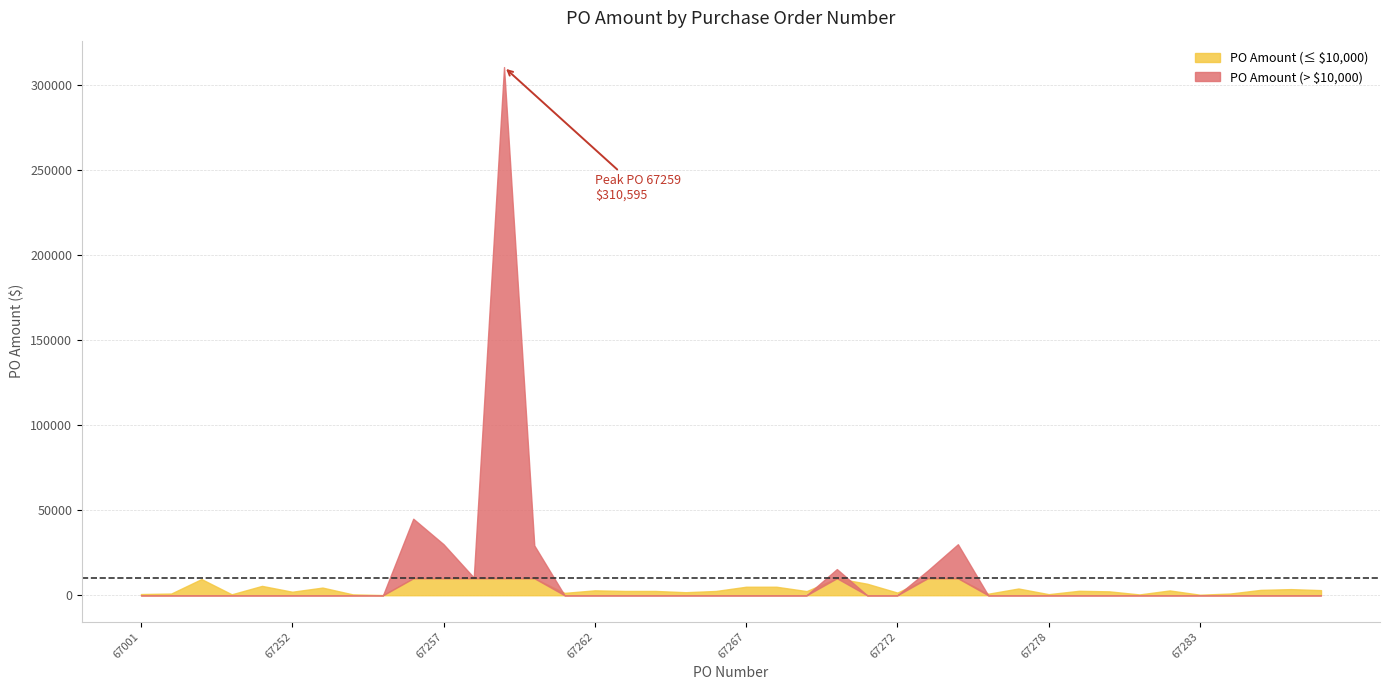

List the labels in order of value, largest first.

67259, 67256, 67257, 67275, 67260, 67270, 67274, 67258, 67185, 67271, 67251, 67267, 67268, 67253, 67277, 67286, 67285, 67287, 67262, 67282, 67279, 67263, 67264, 67266, 67269, 67280, 67252, 67265, 67272, 67261, 67284, 67153, 67276, 67001, 67278, 67189, 67254, 67281, 67283, 67255